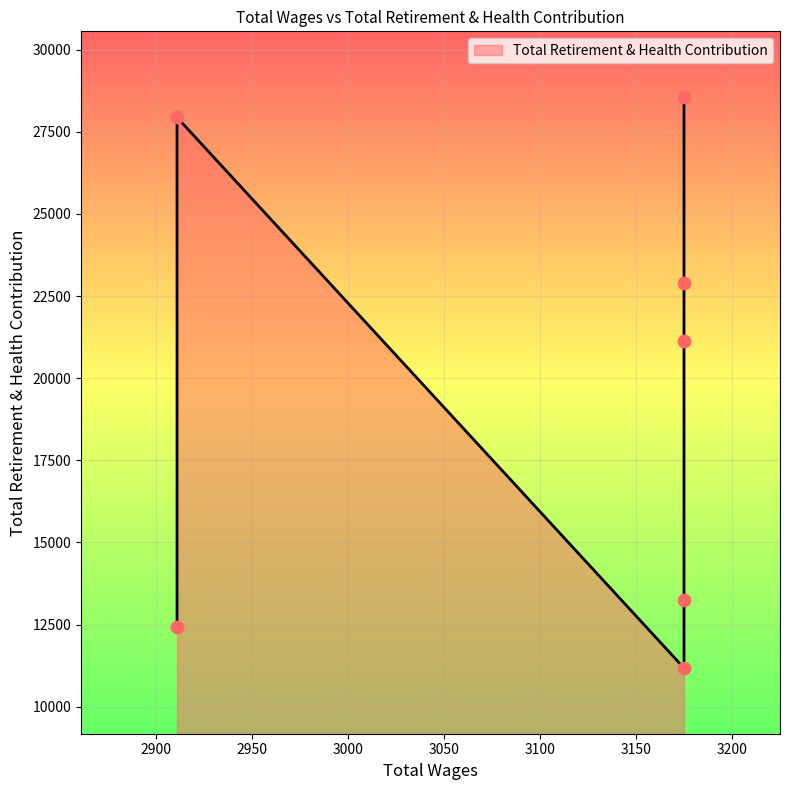

Which has a higher value, 2911.0 or 3175.0?

2911.0